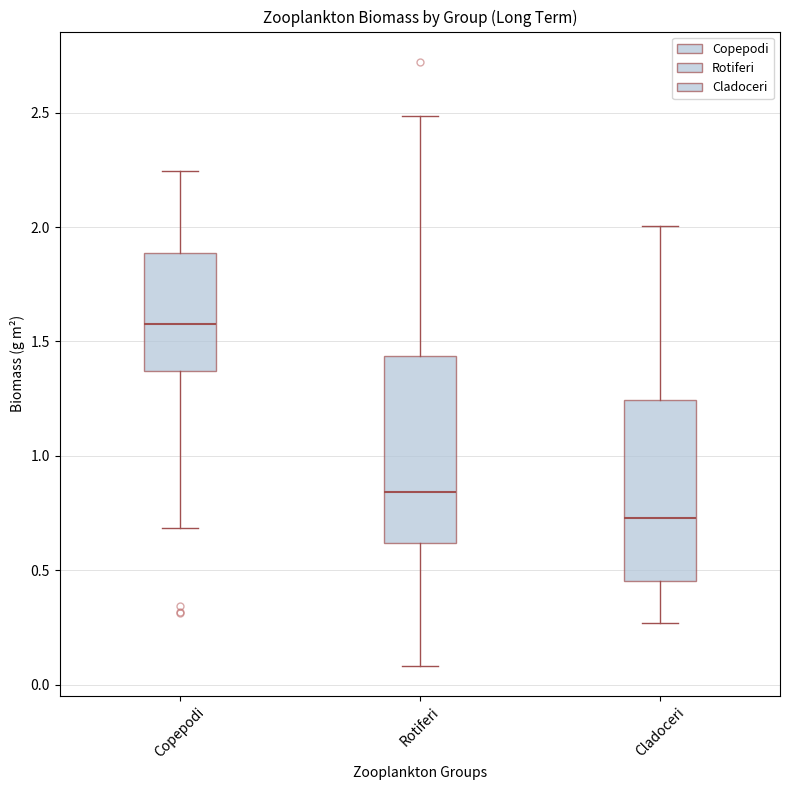

Where is the lower edge of the box for Cladoceri on the y-axis? The values are not printed on the chart, so give them approximately, as read against the axis.

0.45